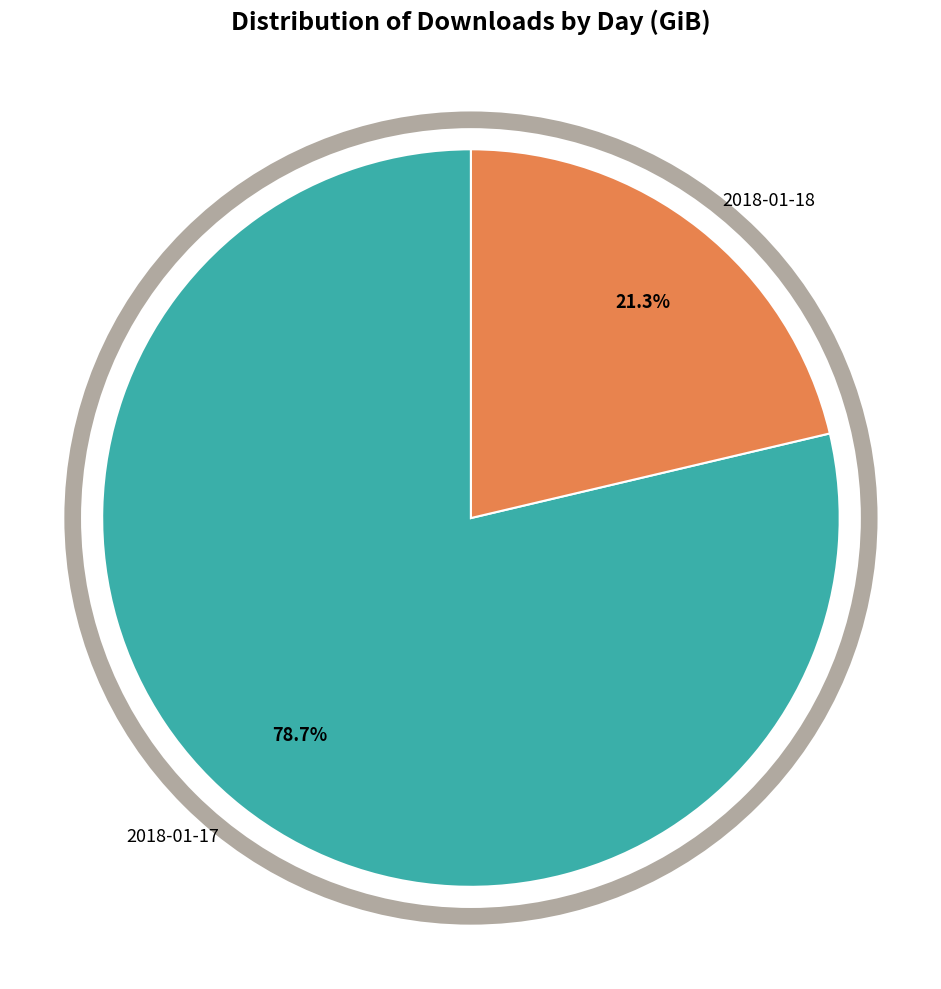

To the nearest percent, what percentage of the pie is 2018-01-18?

21%